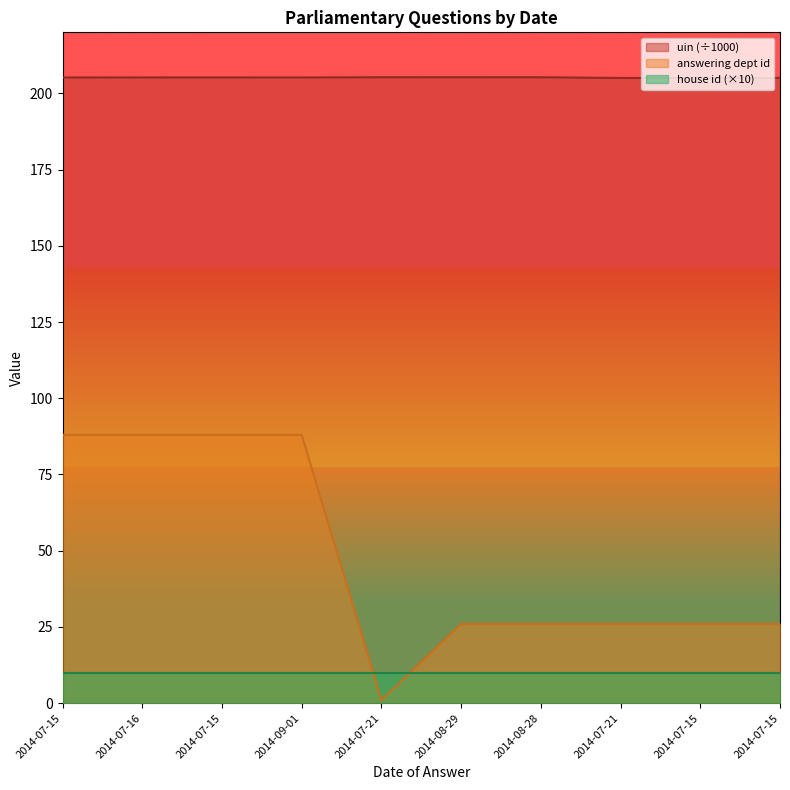

What is the difference between the second highest and minimum values in the uin series?

0.2